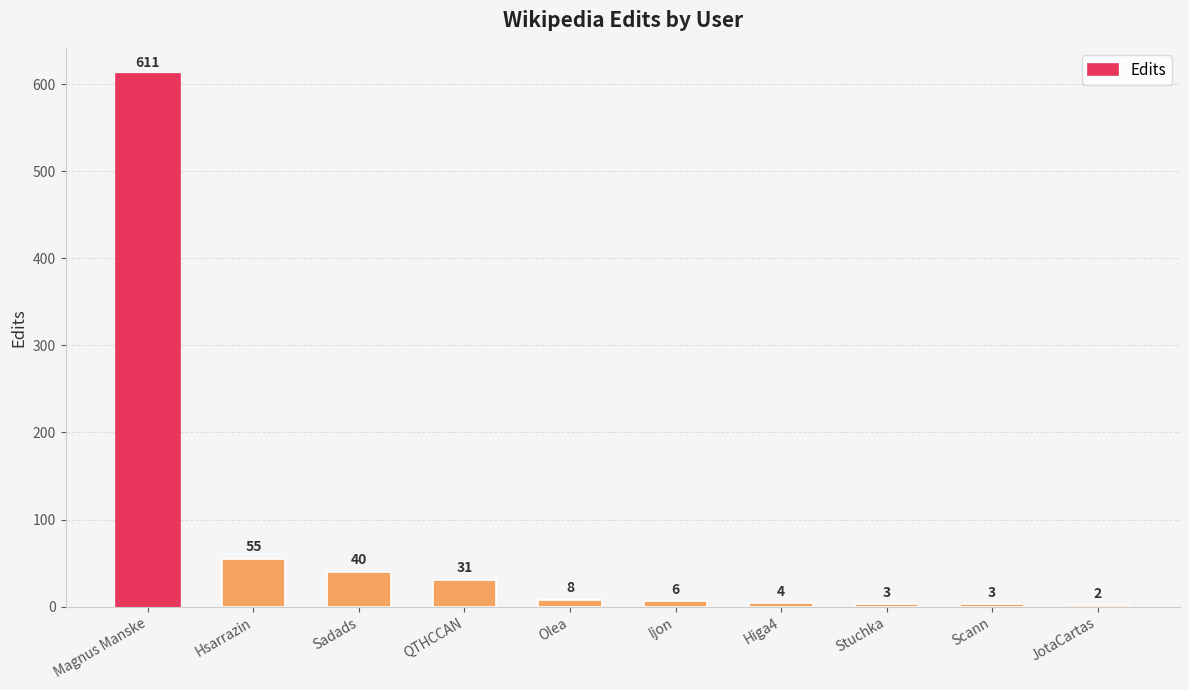

Which category has the highest value across all series?

Magnus Manske